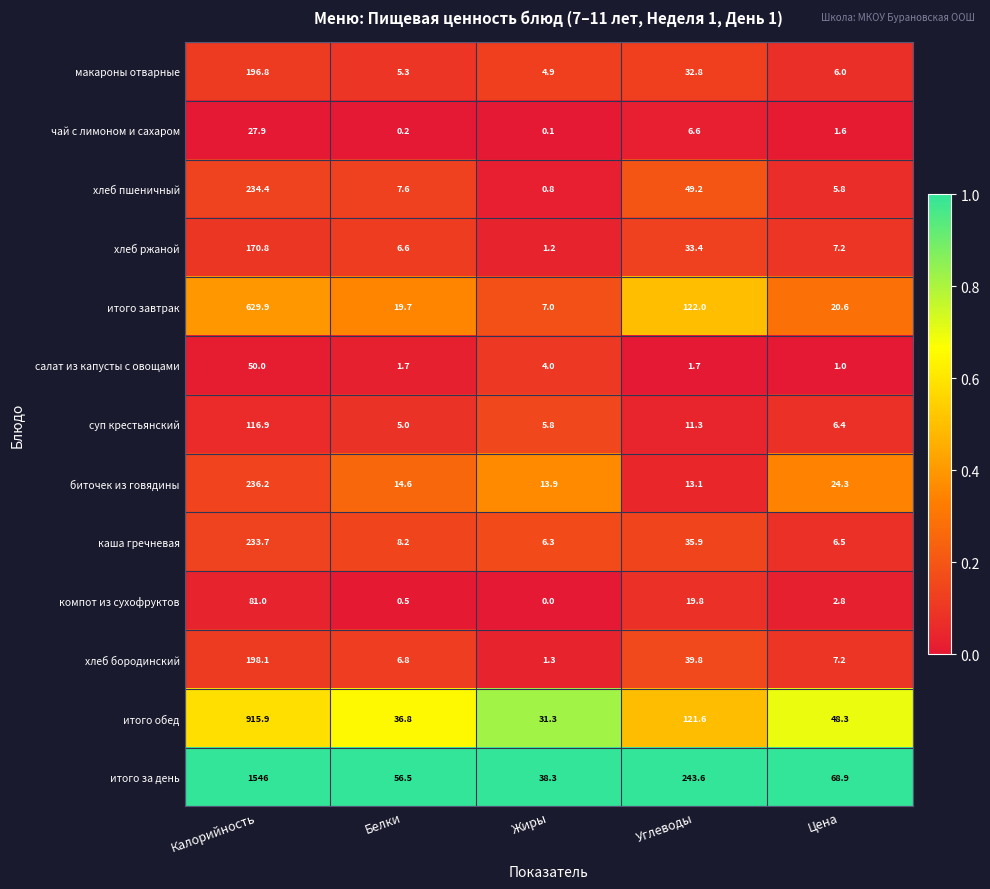

What is the maximum value shown in the chart?

1546.0